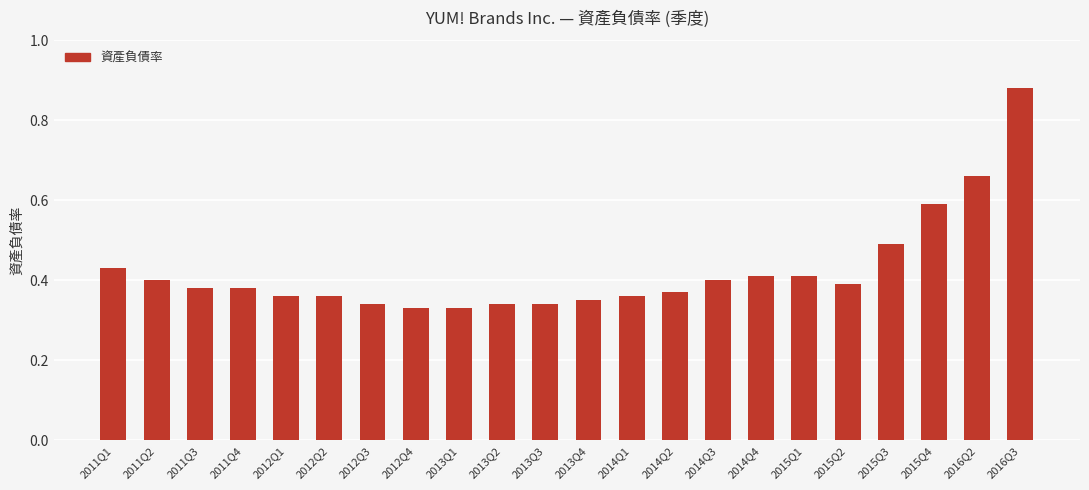

At which category does the chart reach its peak across all series?

2016Q3